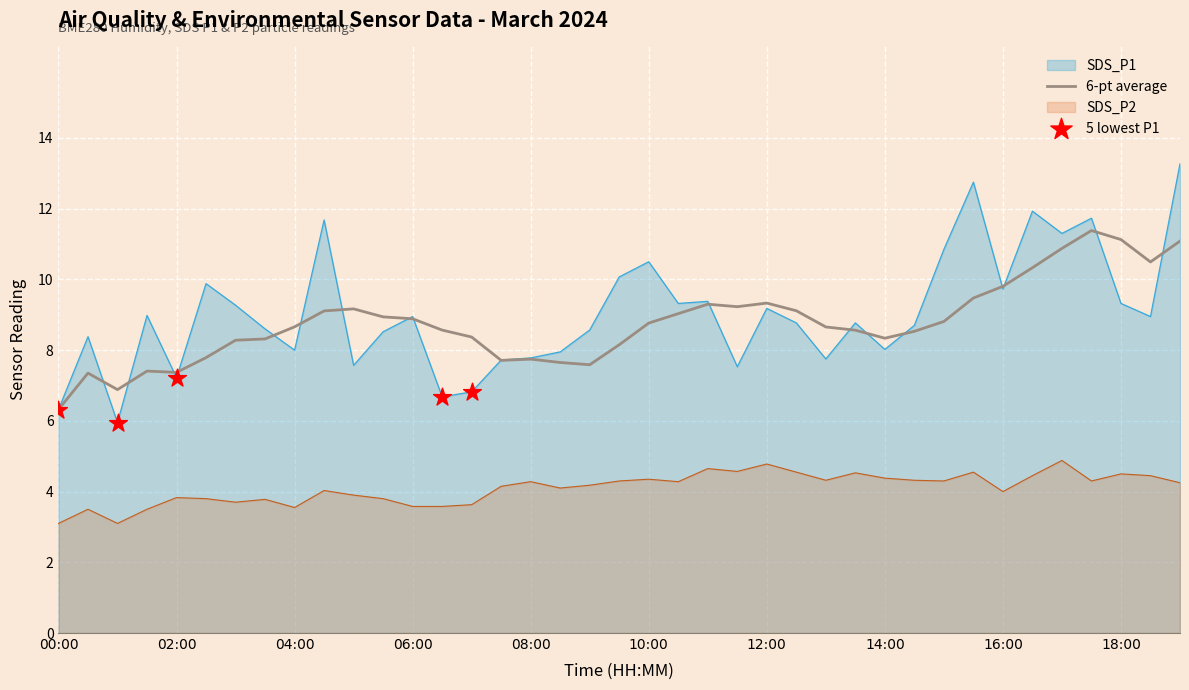

Which series contains the highest Y value?

SDS_P1